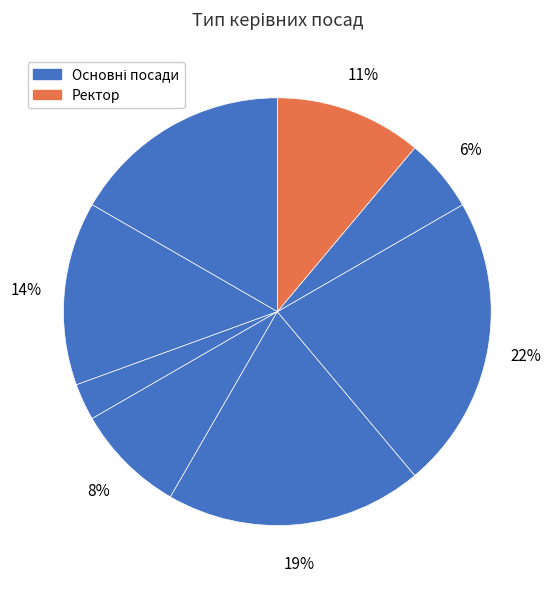

How many slices are in this pie chart?

8